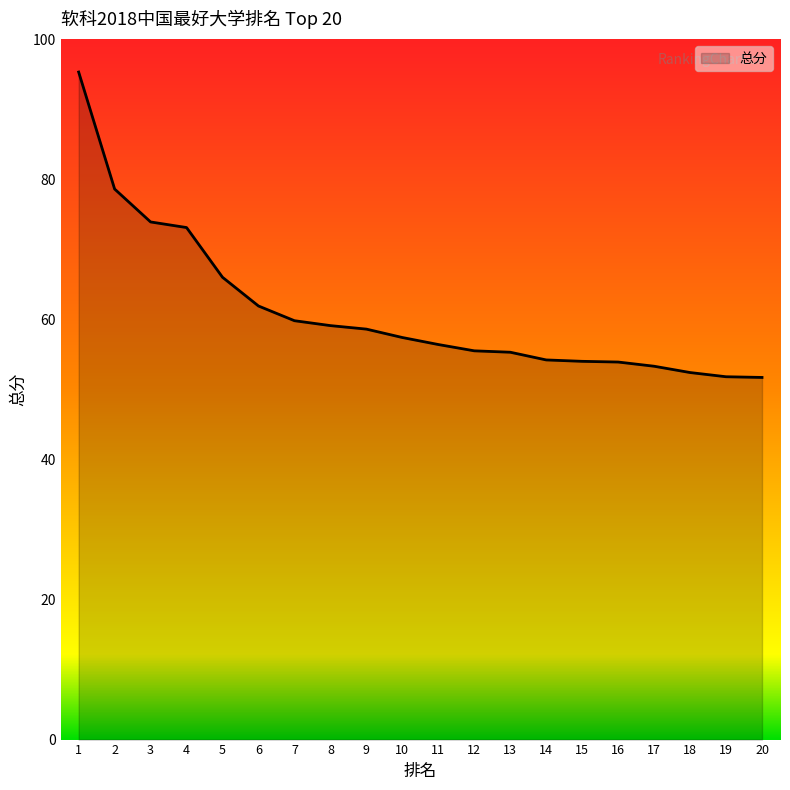

What is the difference between the maximum and minimum values?

43.6